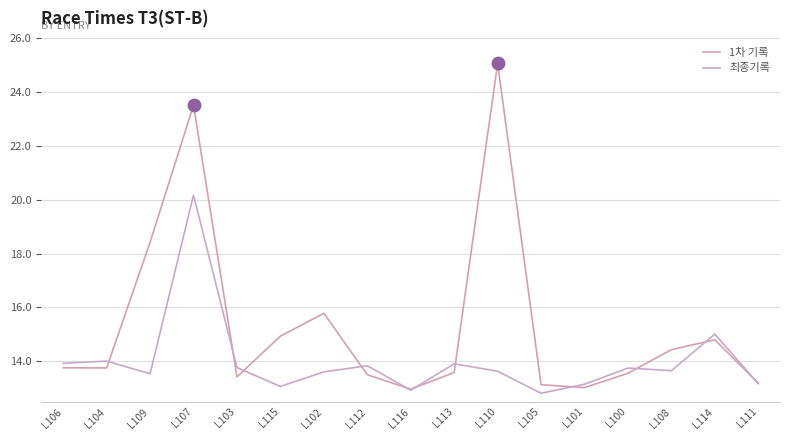

At how many categories does at least one series exceed 15?

5